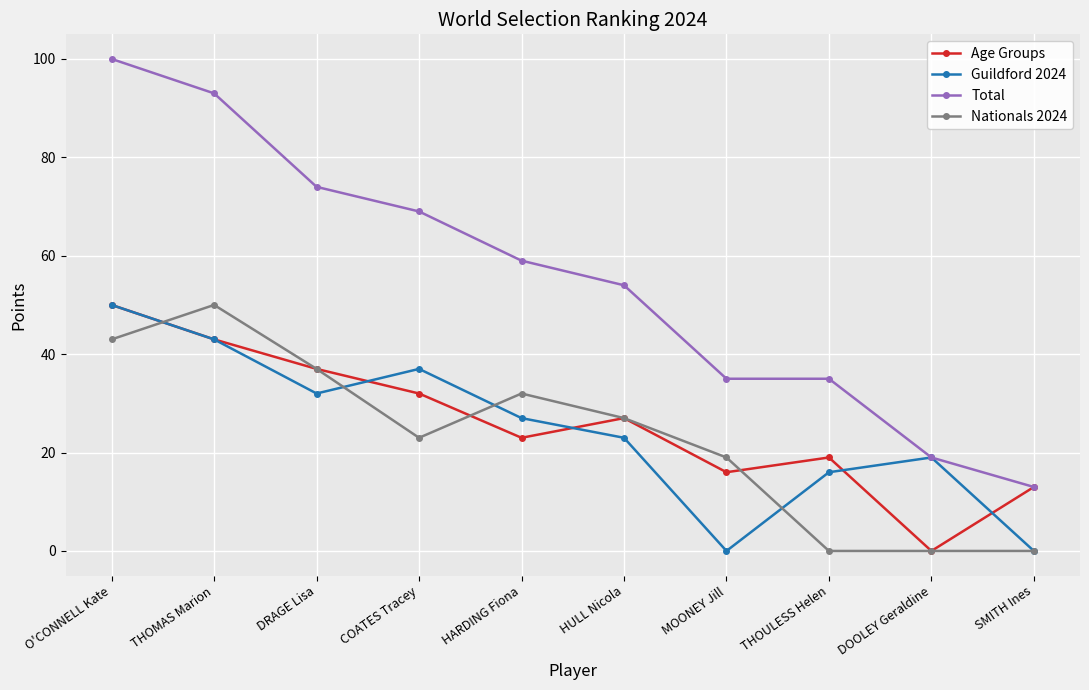

What is the difference between the highest and lowest values at THOULESS Helen?

35